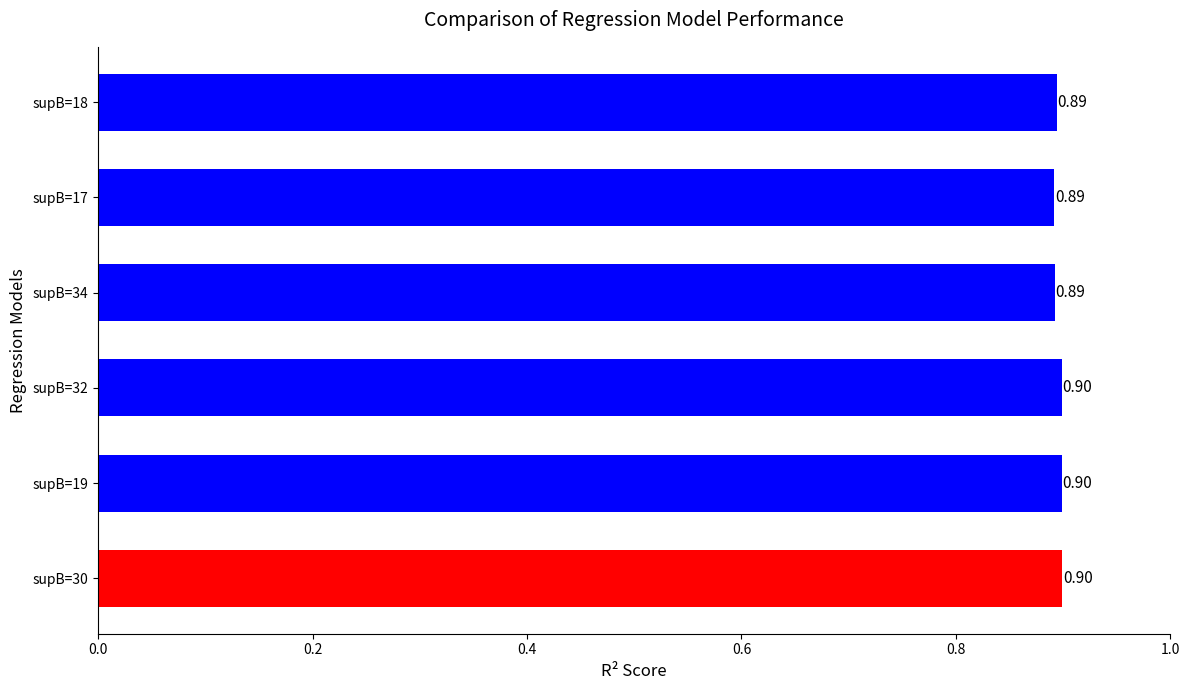

What is the sum of the values at supB=19 and supB=32?

1.8